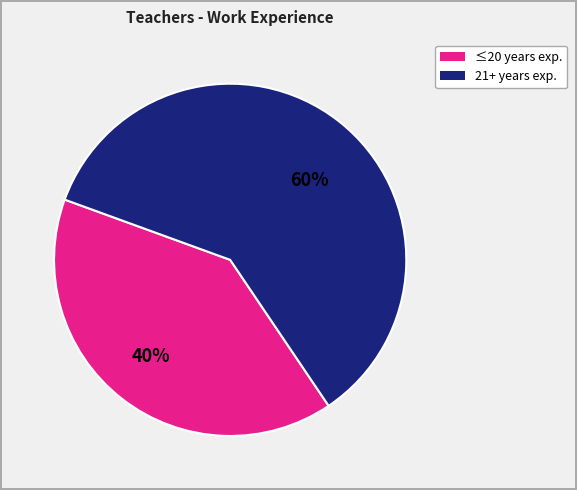

To the nearest percent, what is the difference between the largest and smallest slice percentages?

20%